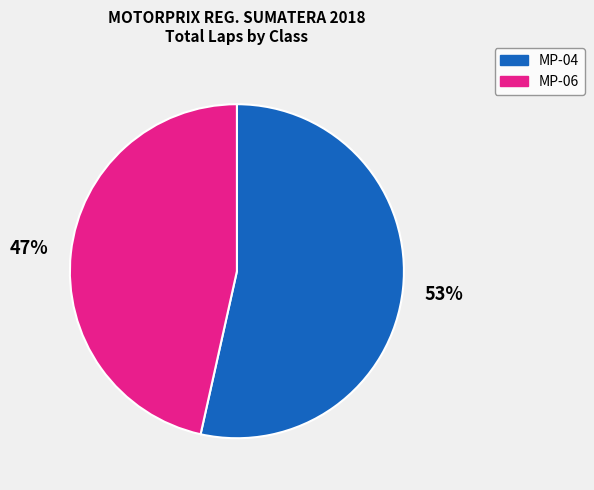

Rank the categories by value from lowest to highest.

MP-06, MP-04